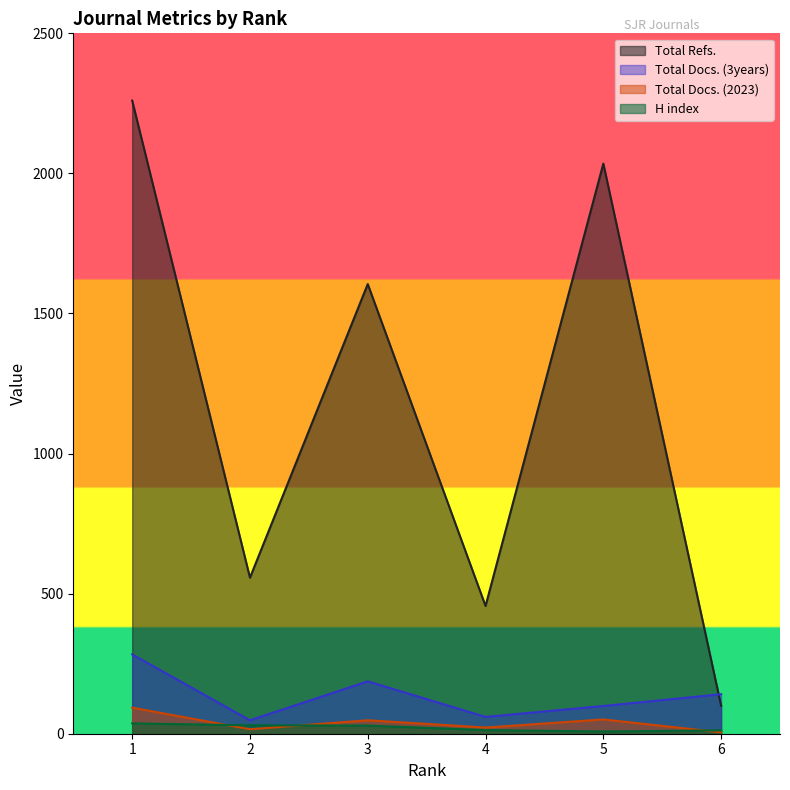

What is the sum of the Total Docs. (3years) values at 3 and 2?

235